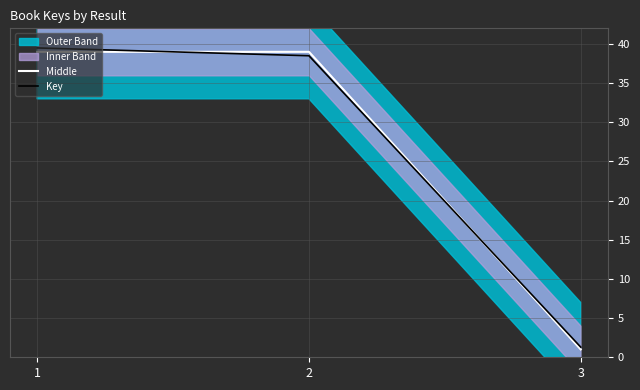

The value of Middle at 1 is 13.7. True or false?

False